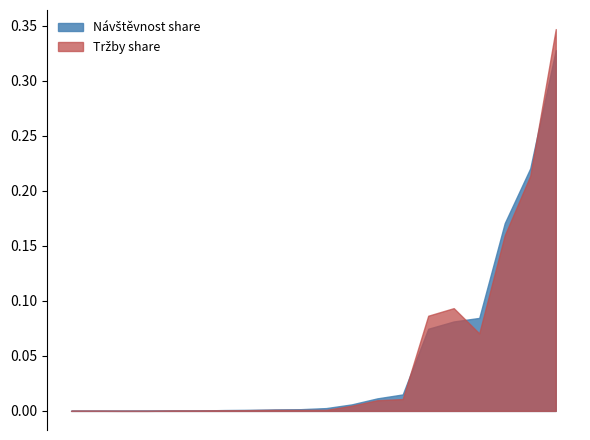

Which series has the largest total across all categories?

Tržby share